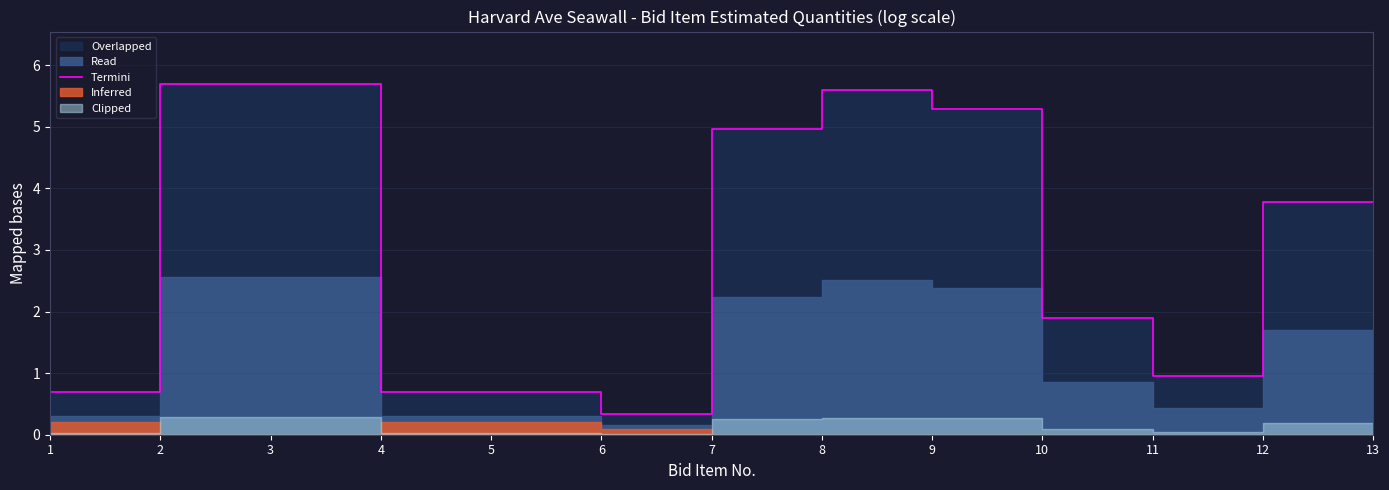

How many lines are shown in the chart?

1